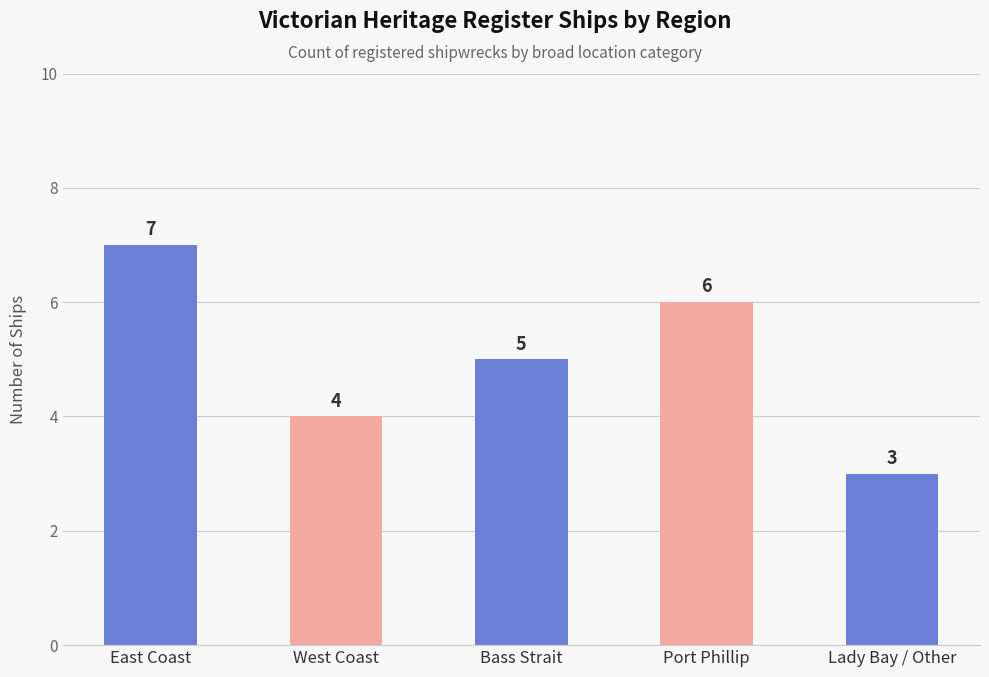

What is the sum of the values at East Coast and Bass Strait?

12